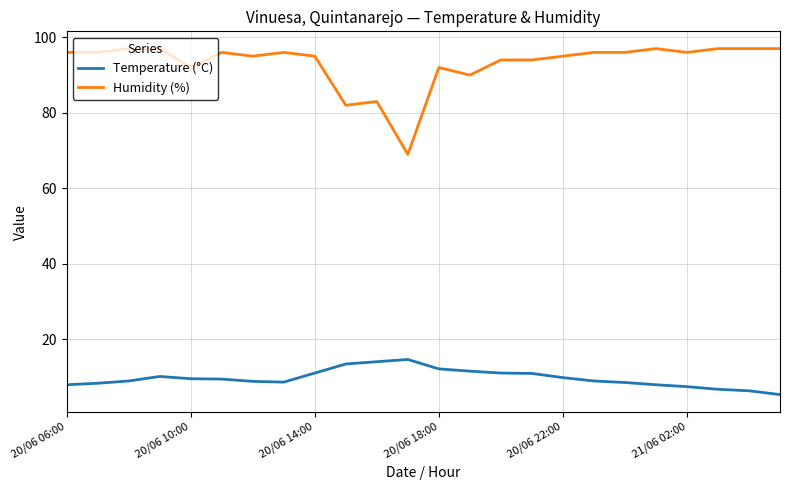

Rank the series by their maximum value, from lowest to highest.

Temperature (°C), Humidity (%)